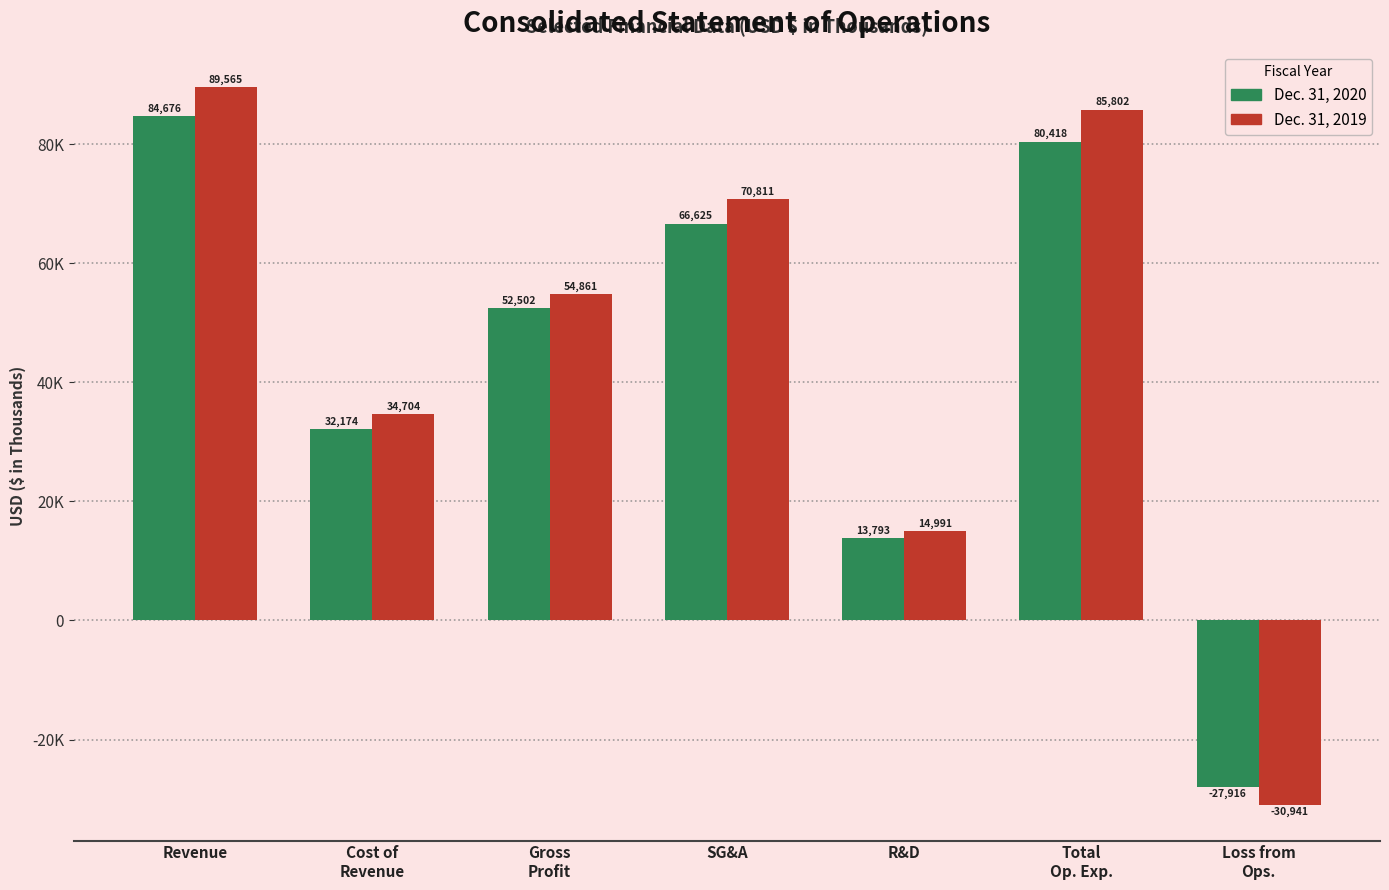

Does the chart contain stacked bars?

No